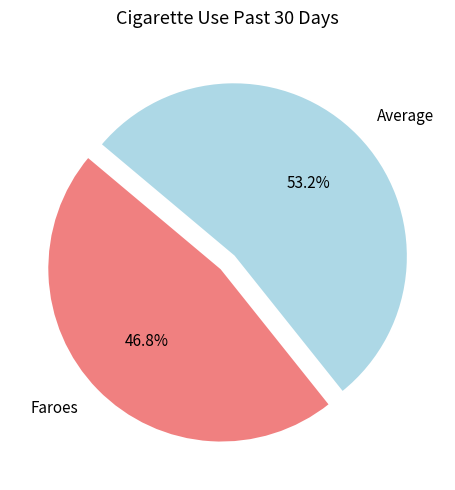

Do Faroes and Average together represent more than half of the pie?

Yes